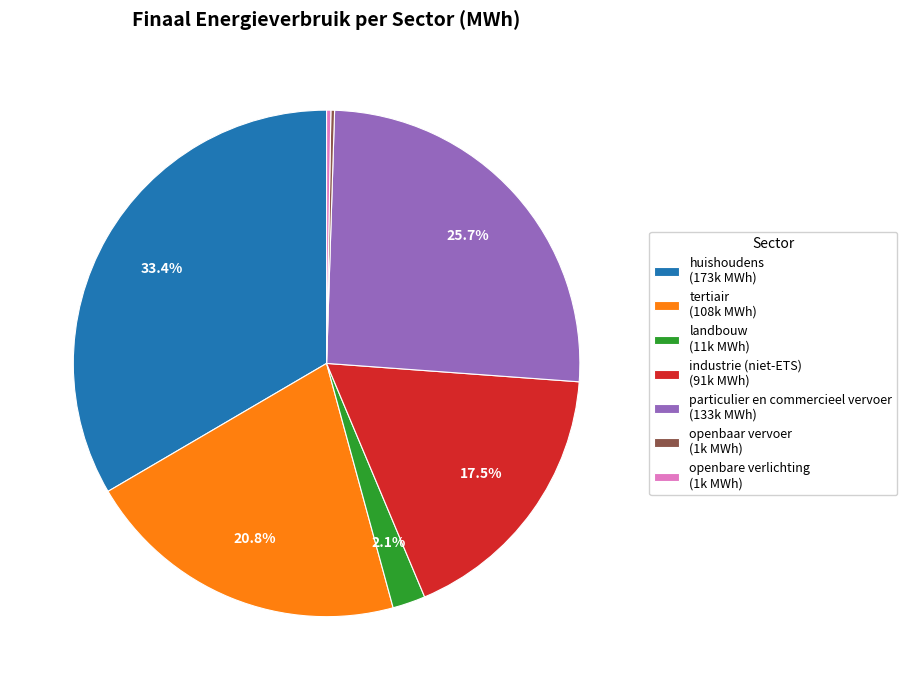

Is it true that landbouw is 2% of the pie?

True